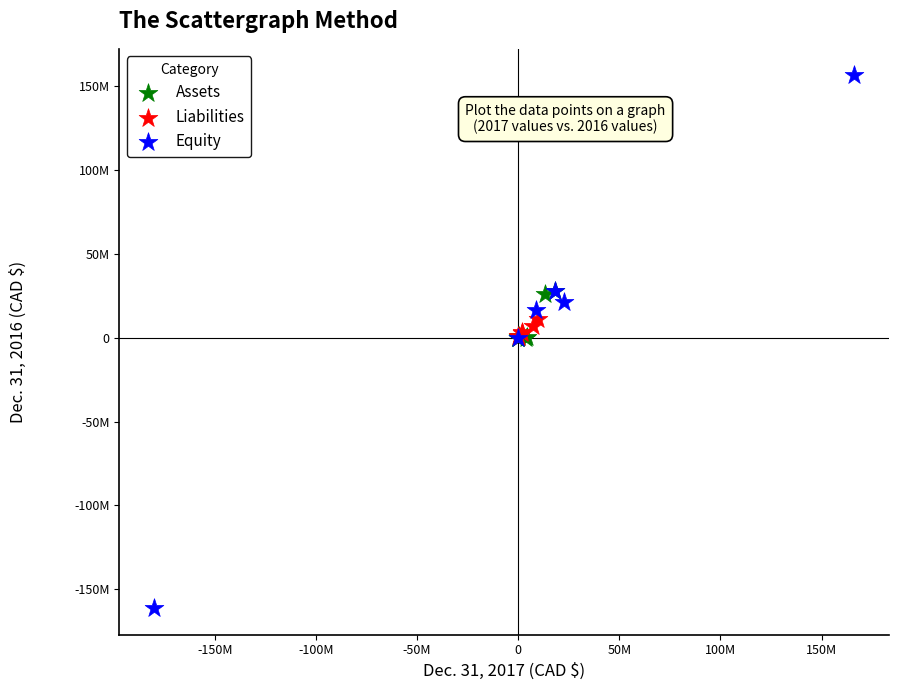

What are all the series names shown in the legend?

Assets, Liabilities, Equity